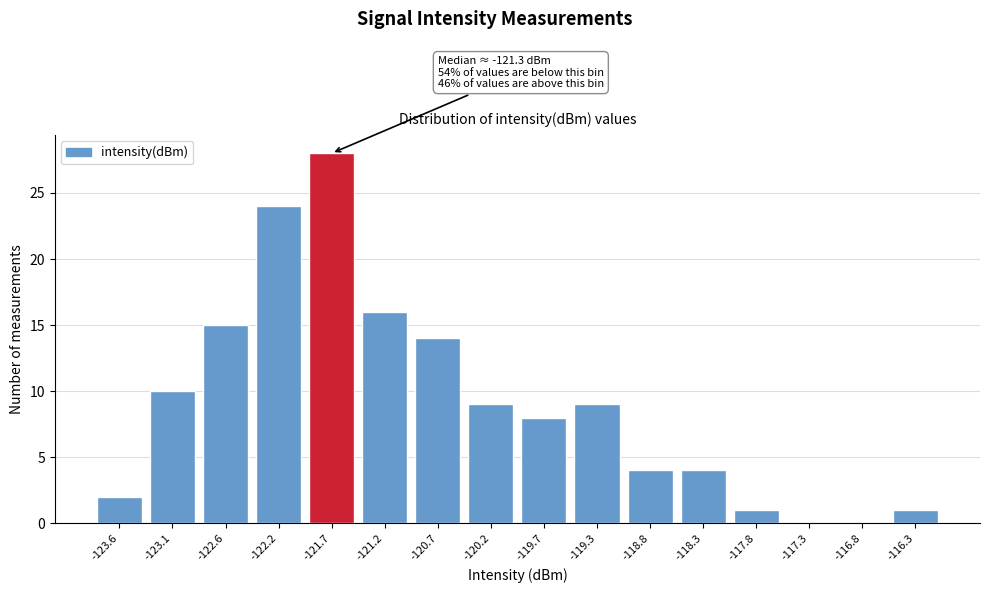

Reading left to right, transcribe all the data shown in this chart.

-123.6=2	-123.1=10	-122.6=15	-122.2=24	-121.7=28	-121.2=16	-120.7=14	-120.2=9	-119.7=8	-119.3=9	-118.8=4	-118.3=4	-117.8=1	-117.3=0	-116.8=0	-116.3=1